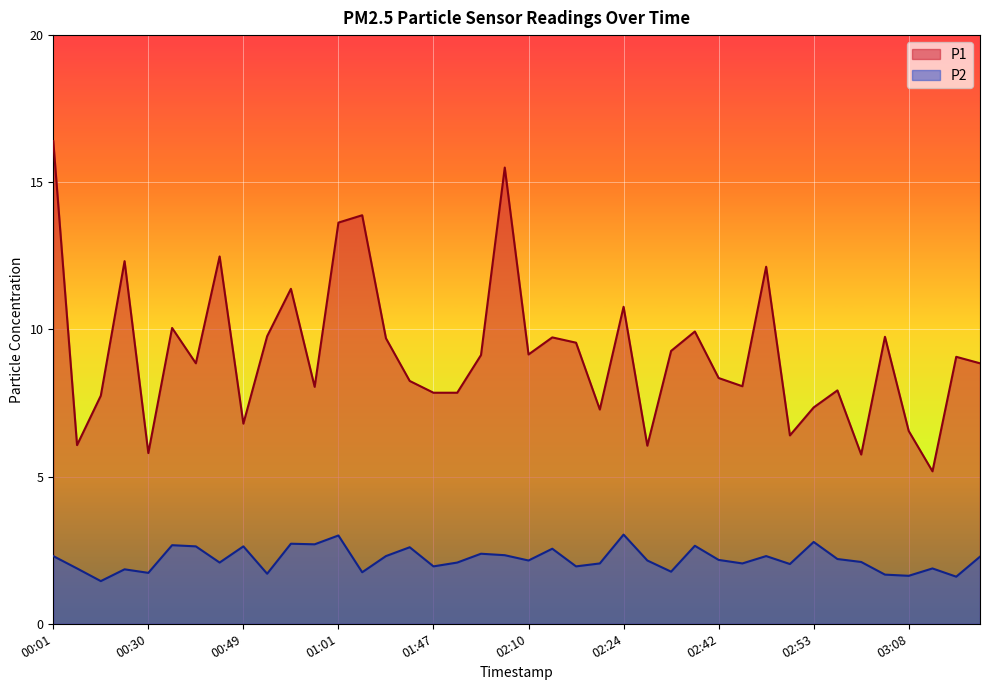

Which category has the lowest value in the P1 series?

03:10